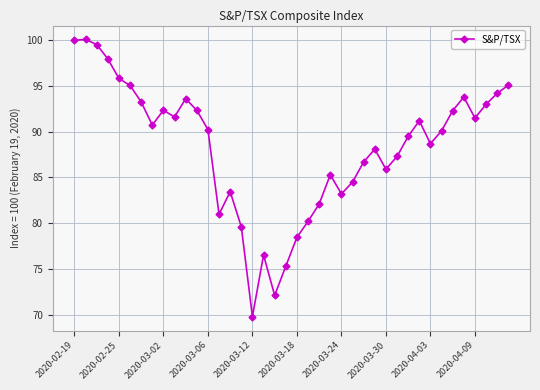

What is the smallest value displayed?

69.8